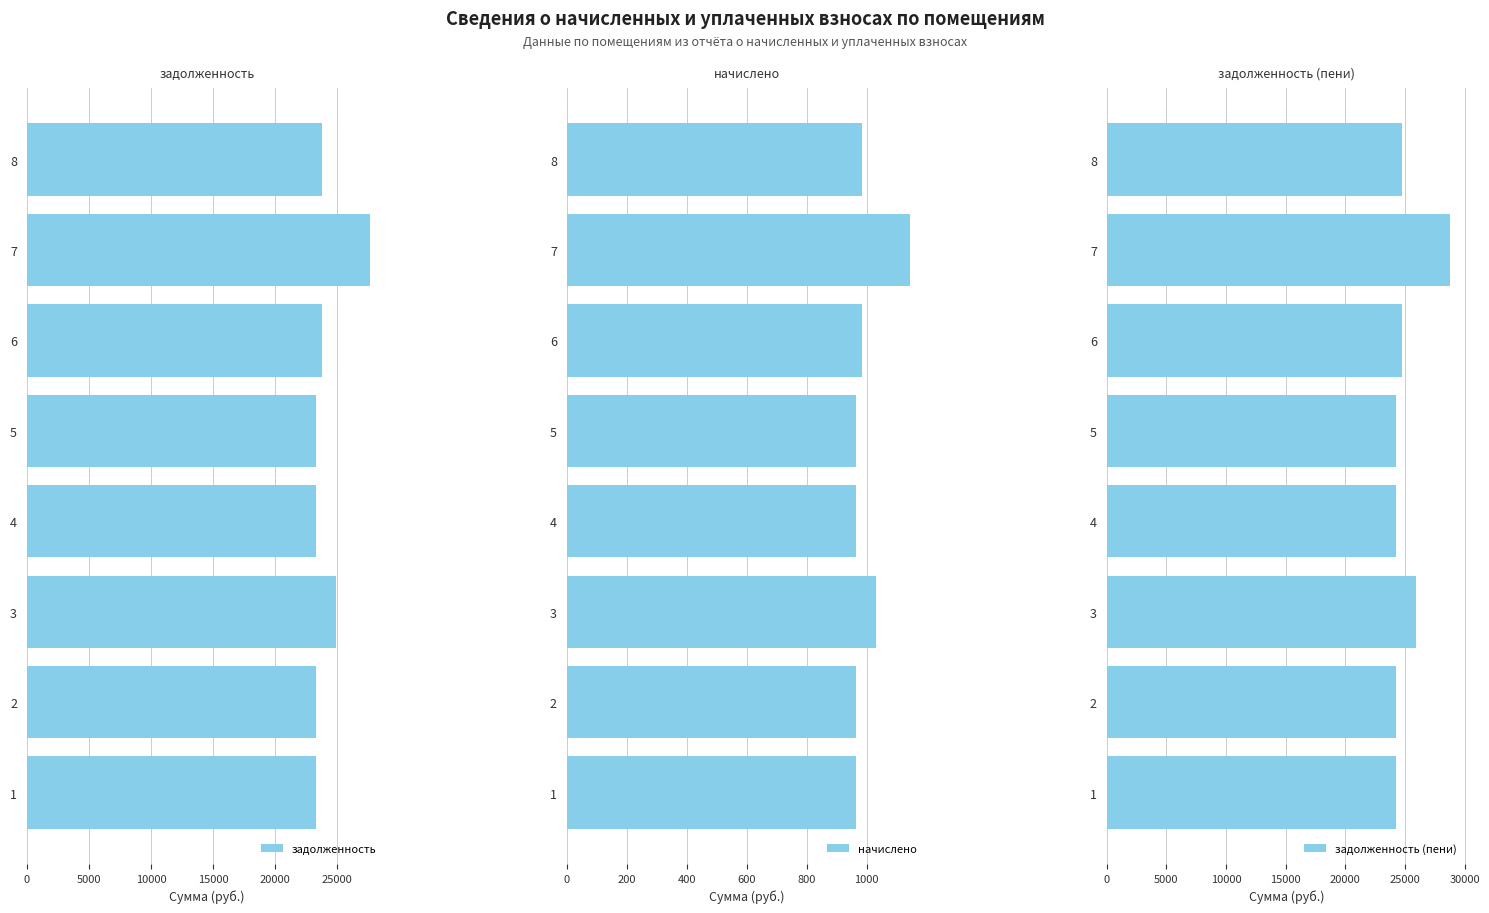

The value of задолженность (пени) at 6 is 8735.0. True or false?

False